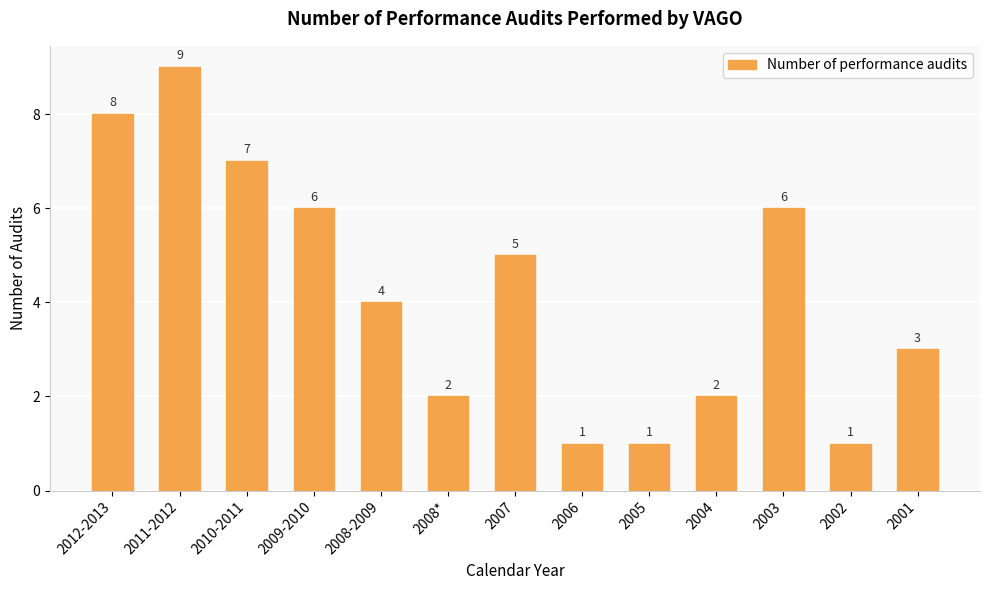

How many values are between 2 and 6?

7